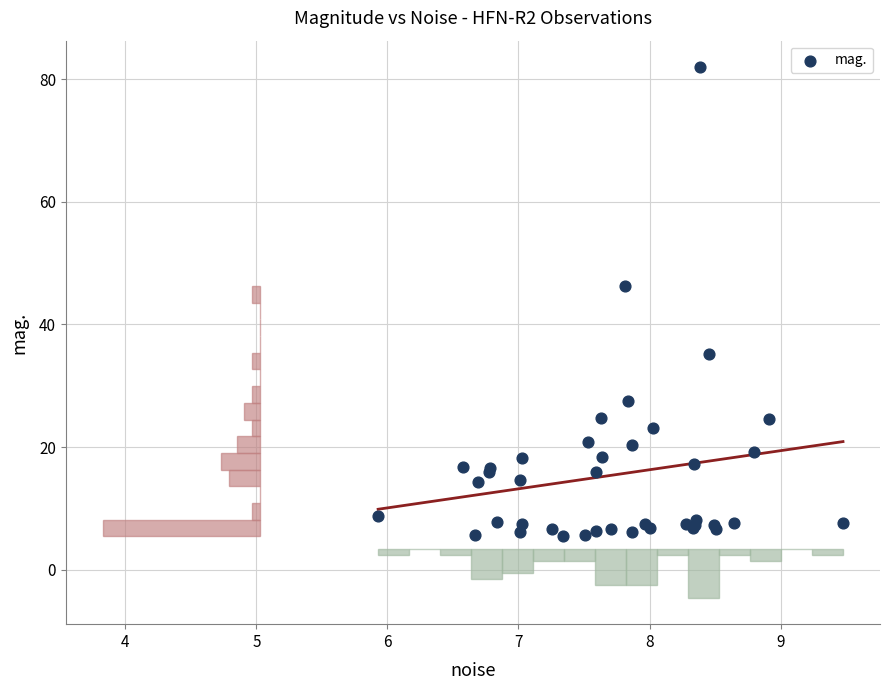

What Y value in the scatter plot is closest to 43?

46.2